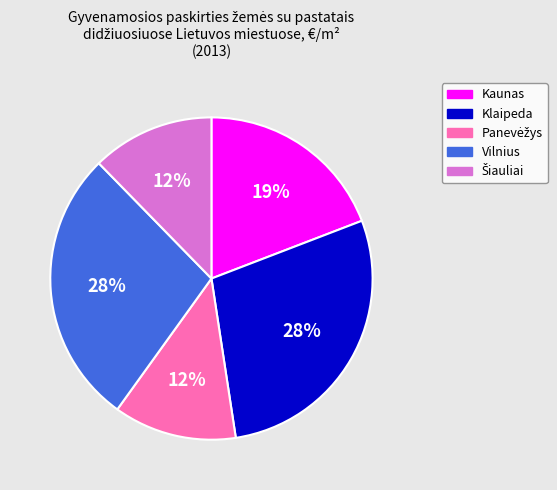

To the nearest percent, what is the difference between the largest and smallest slice percentages?

16%